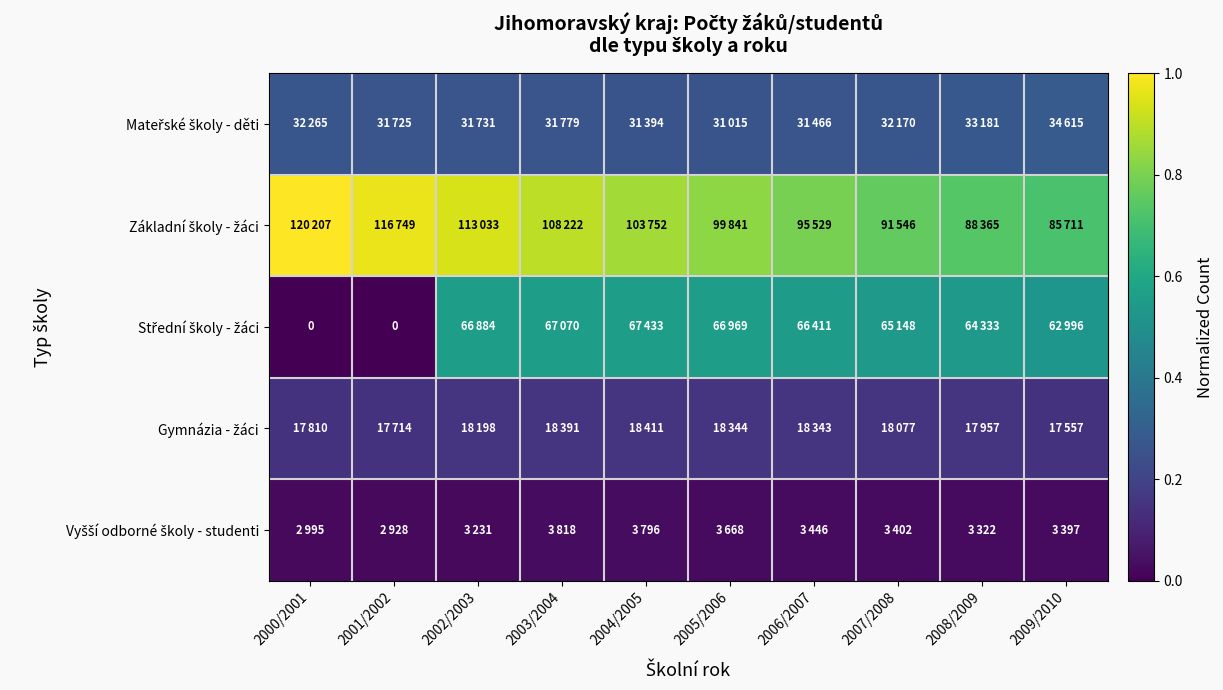

How many values in the Střední školy - žáci series exceed 0?

8